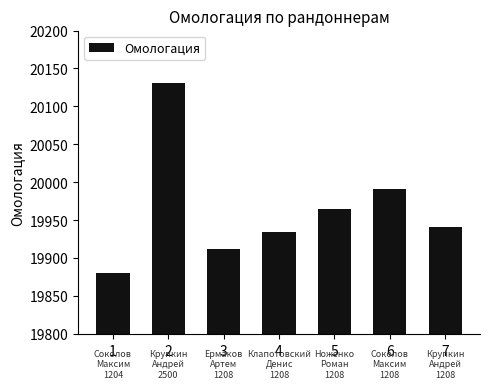

What is the sum of all values?

139756